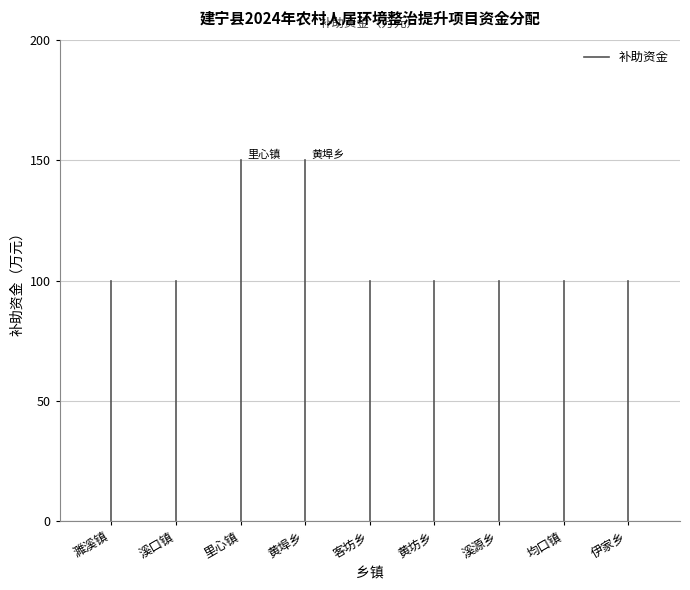

What is the approximate value at 濉溪镇?

100